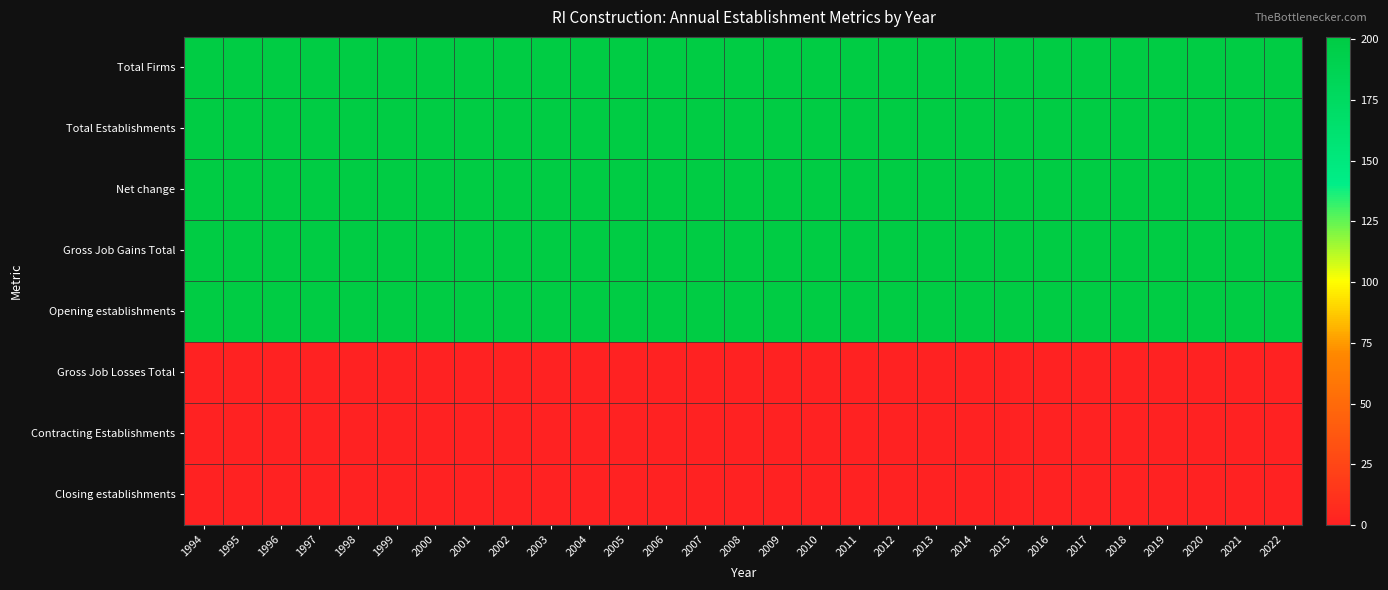

At how many categories does at least one series exceed 95?

29